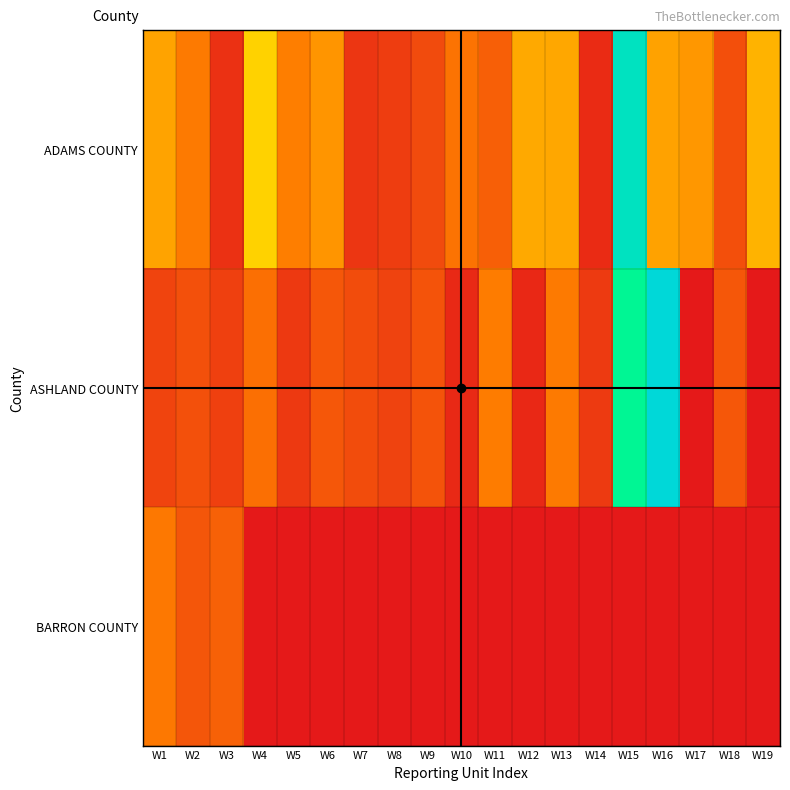

Which series has the largest range (max minus min)?

ASHLAND COUNTY